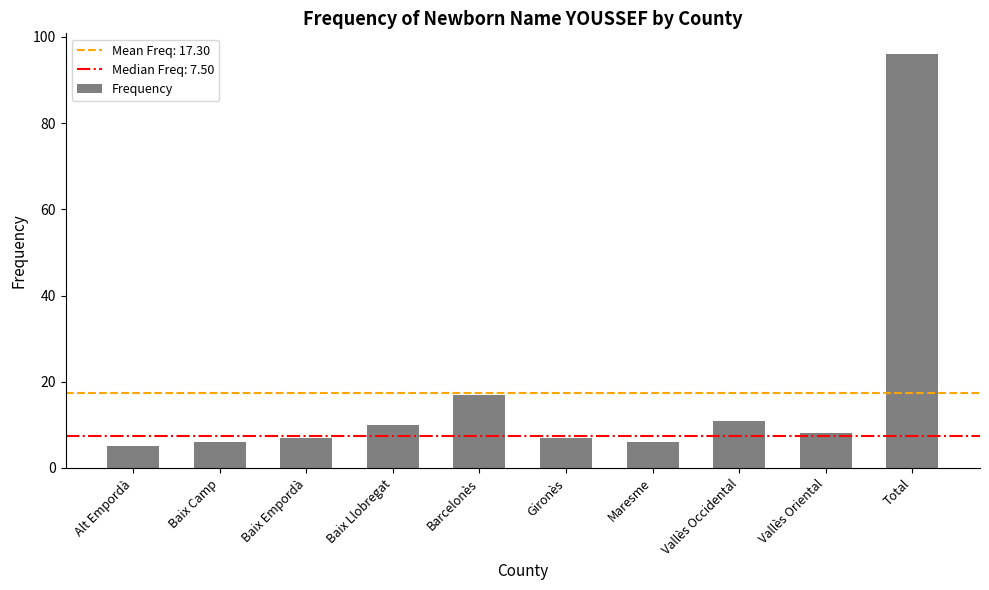

What is the sum of all values?

173